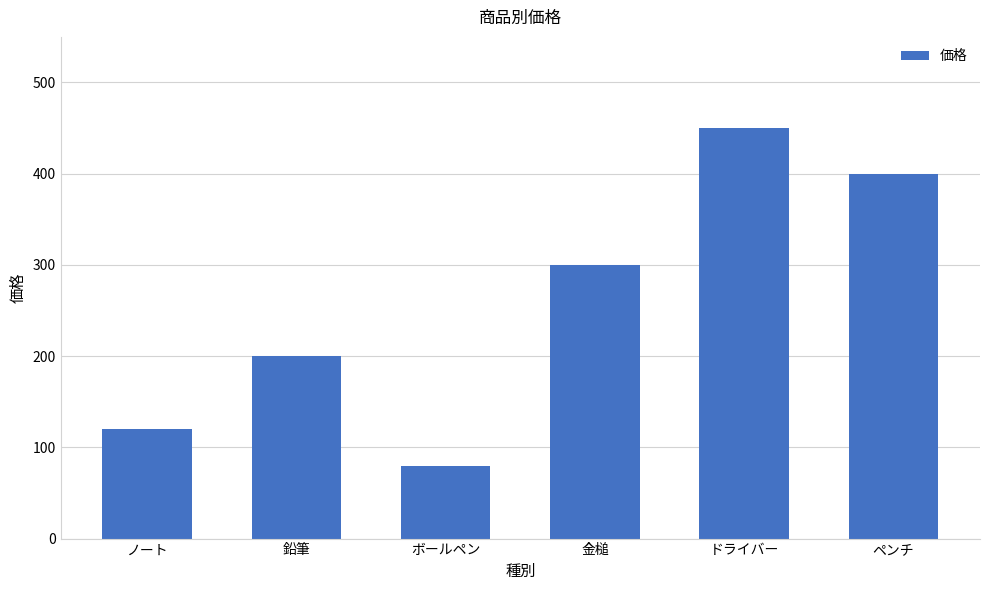

True or false: the data shows 124 at ボールペン.

False